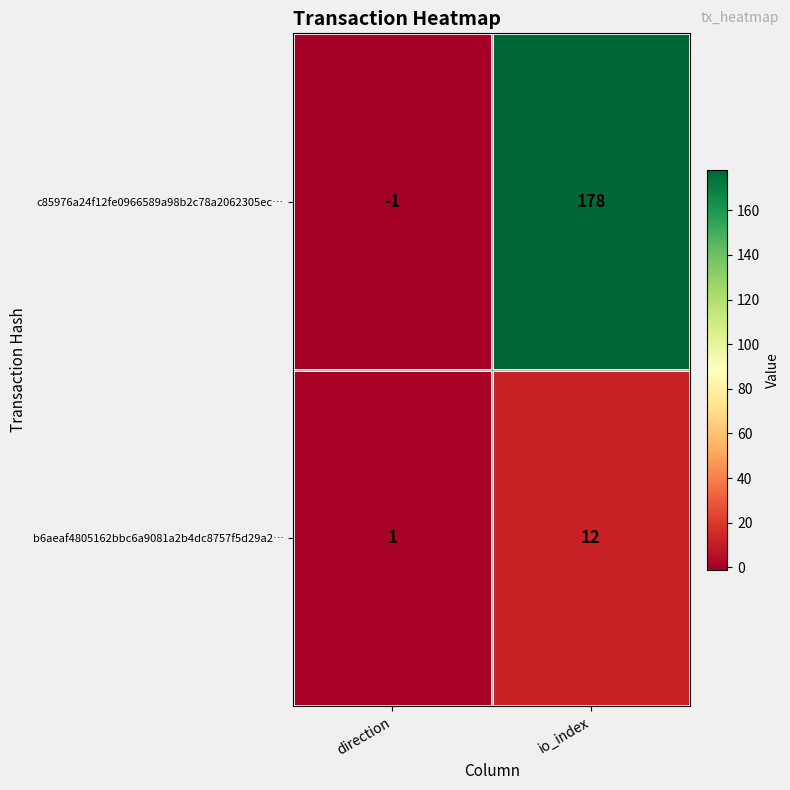

Which series changed the most between direction and io_index?

c85976a24f12fe0966589a98b2c78a2062305ec…